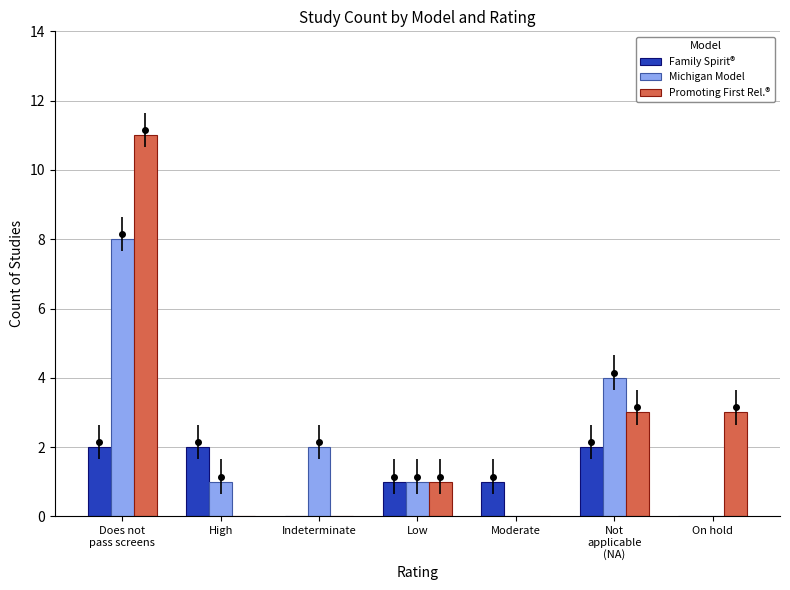

What is the sum of all Family Spirit® values?

8